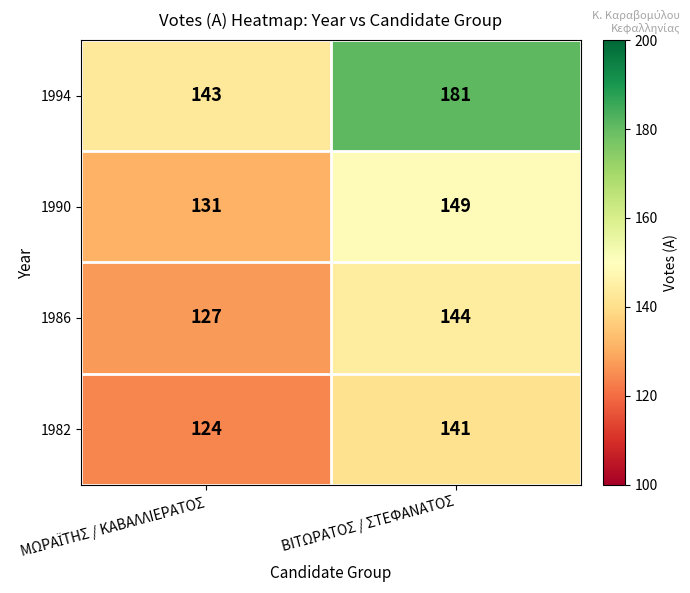

List the series in order of their peak value, lowest first.

1982, 1986, 1990, 1994